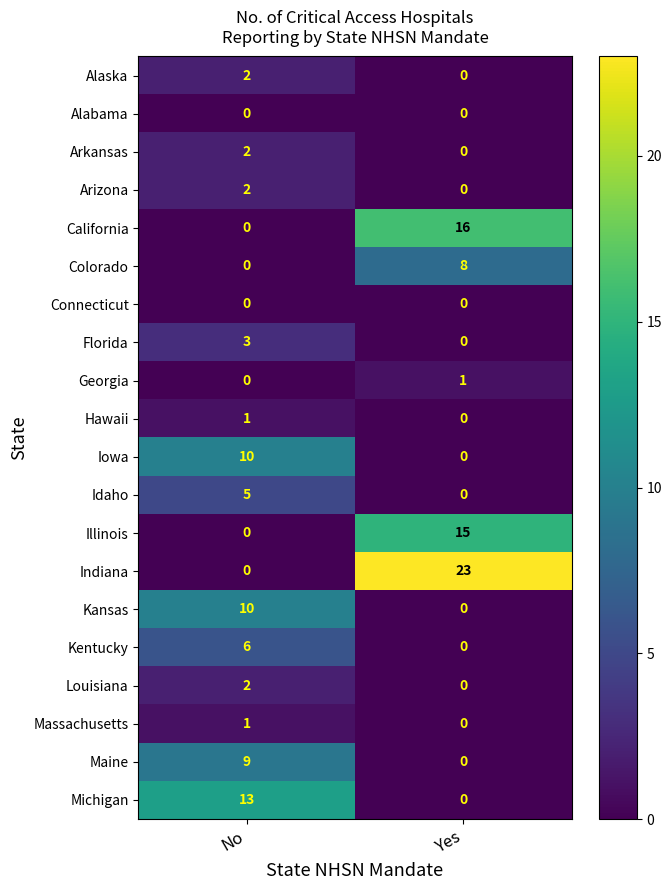

What is the total value across all series at Yes?

63